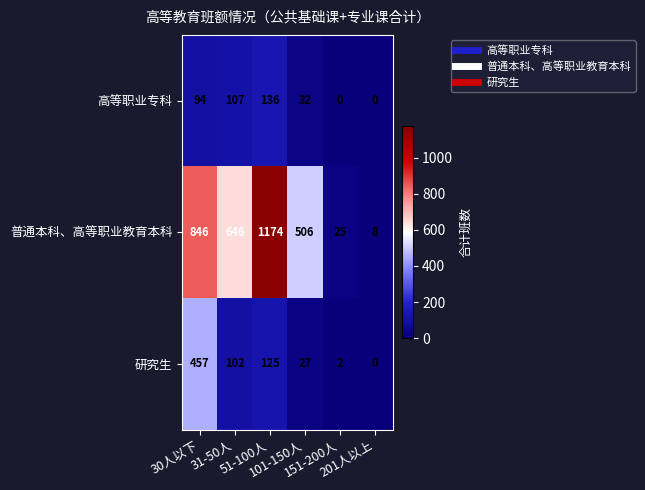

Rank the series by their maximum value, from highest to lowest.

普通本科、高等职业教育本科, 研究生, 高等职业专科